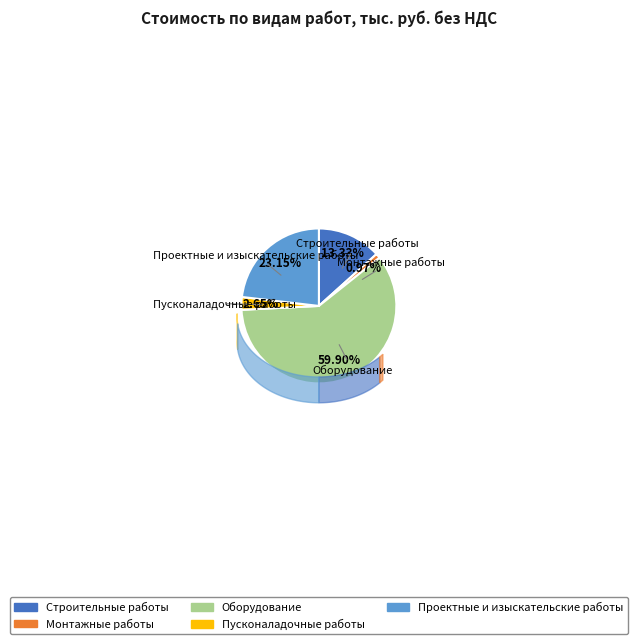

Count the number of slices in the pie.

5